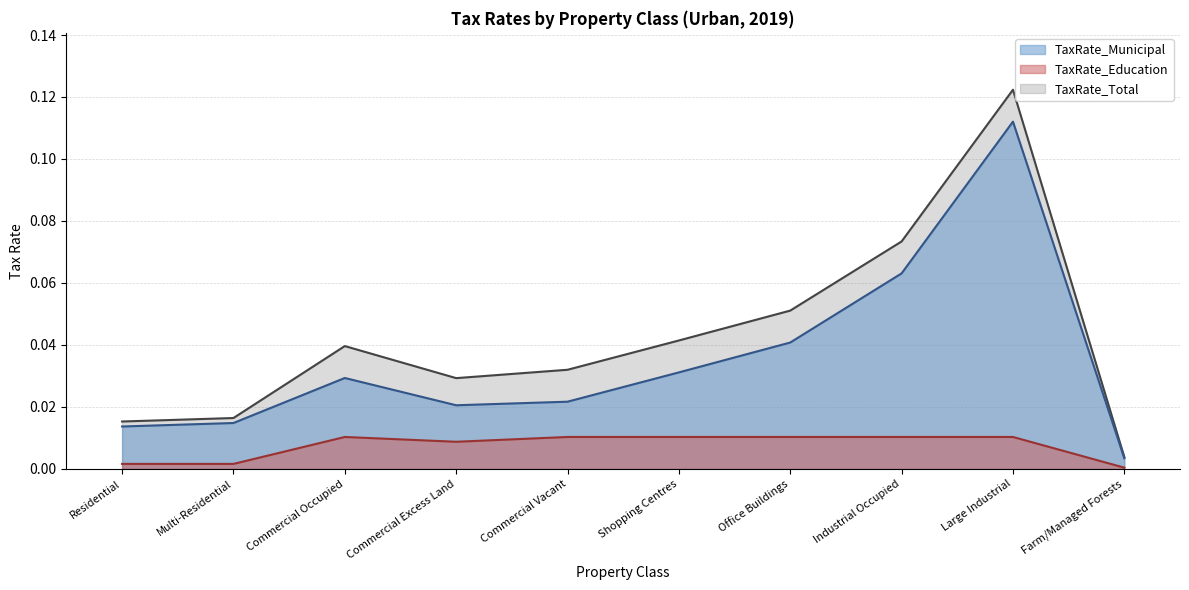

Is the value of TaxRate_Total at Commercial Excess Land greater than the value of TaxRate_Municipal at Office Buildings?

No